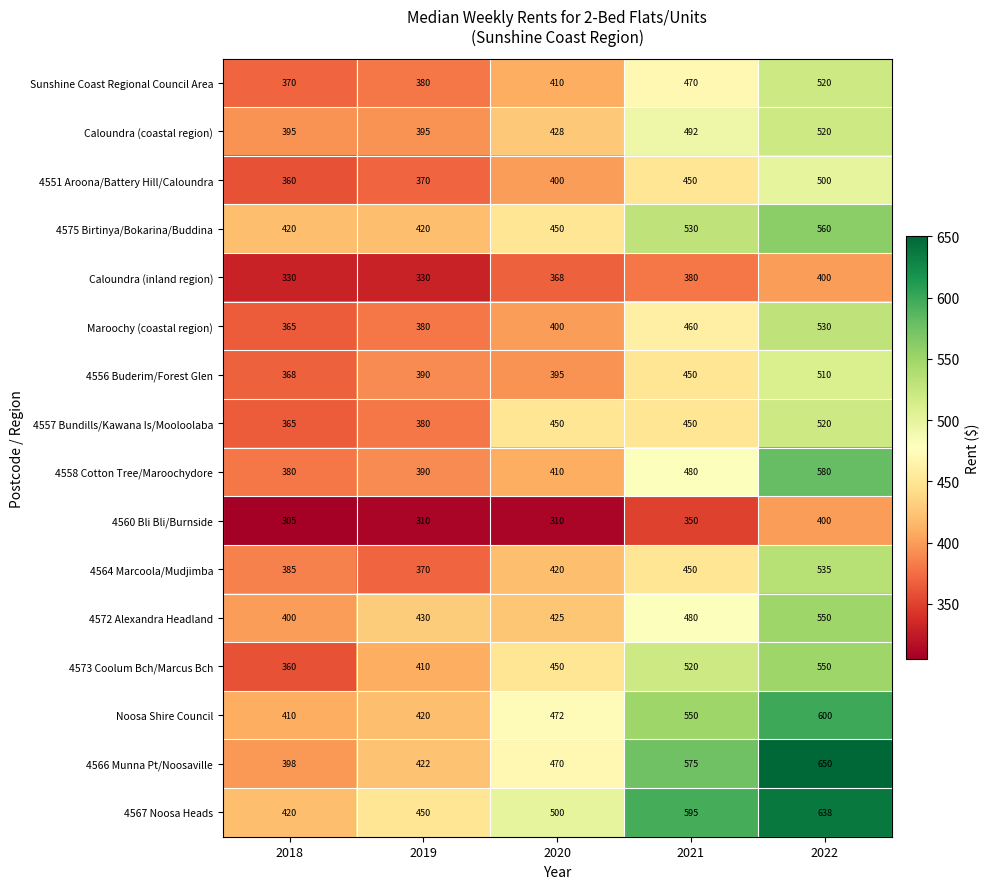

What is the smallest value displayed?

305